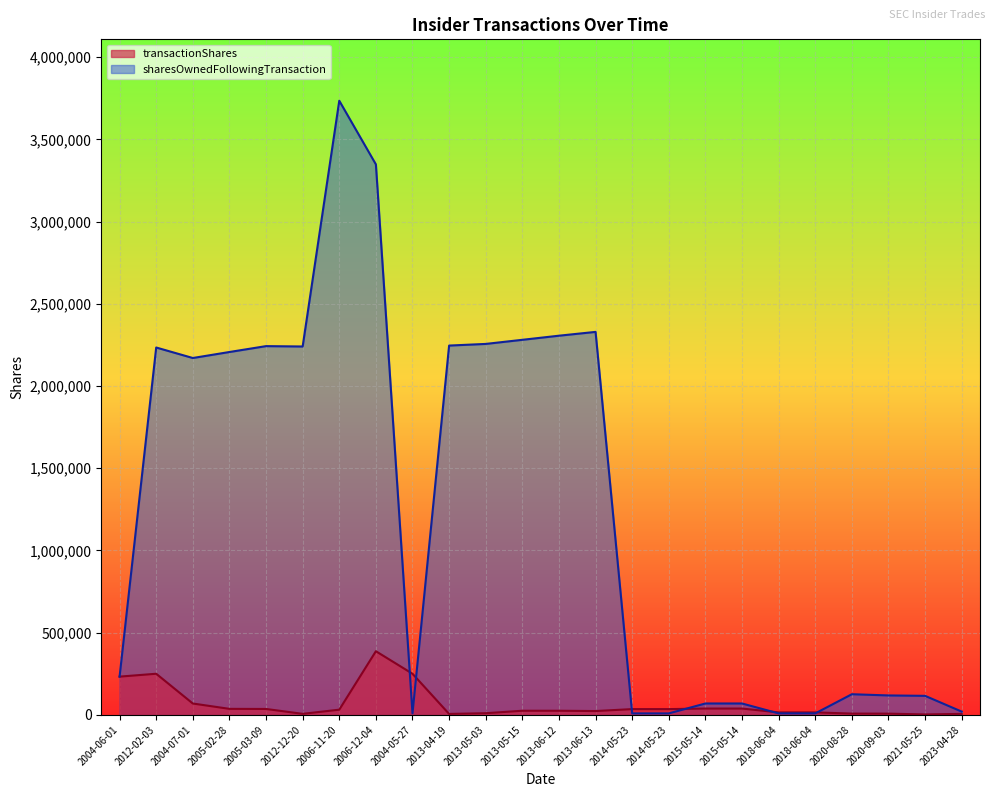

Is it true that transactionShares equals 3376 at 2013-04-19?

False